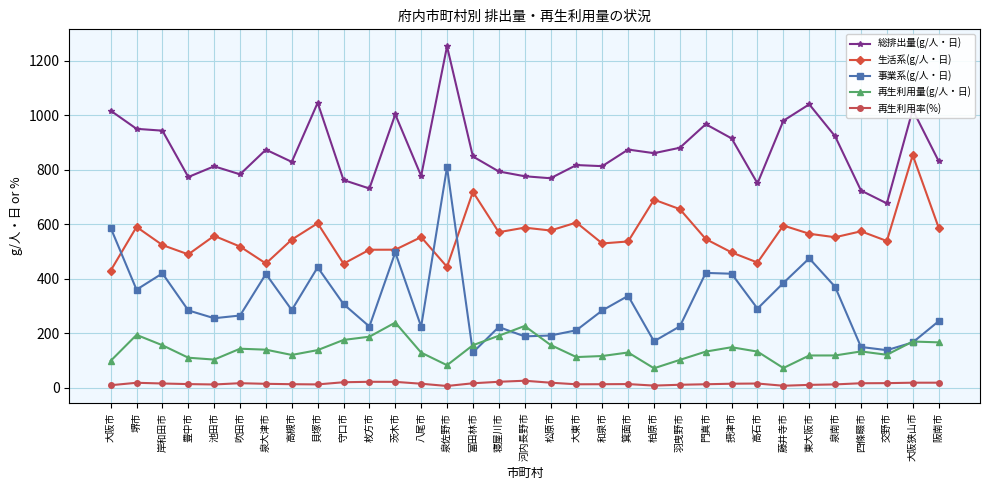

What is the average value of the 事業系(g/人・日) series?

315.0